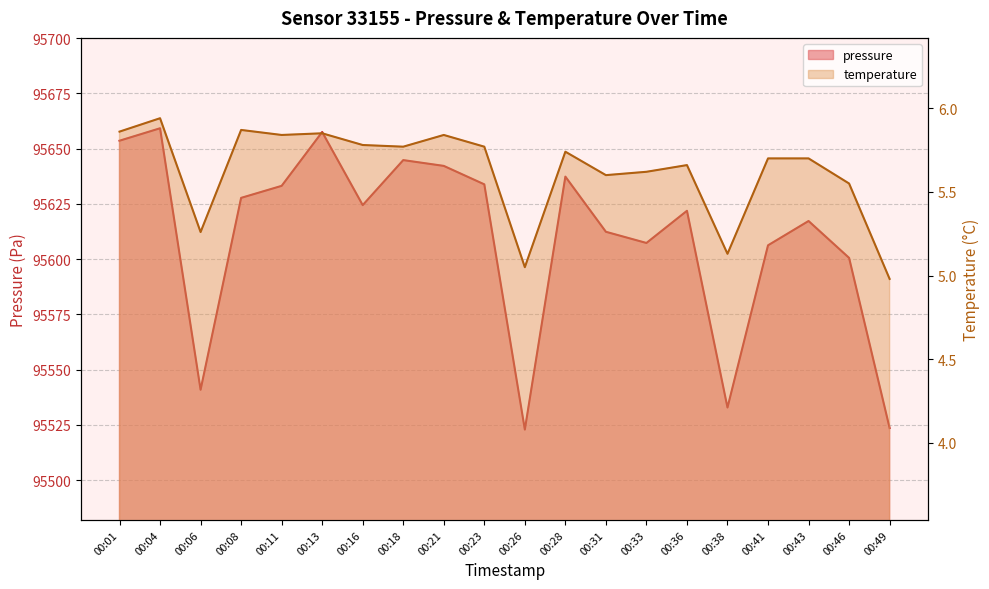

True or false: temperature has a value of 5.8 at 00:21.

True